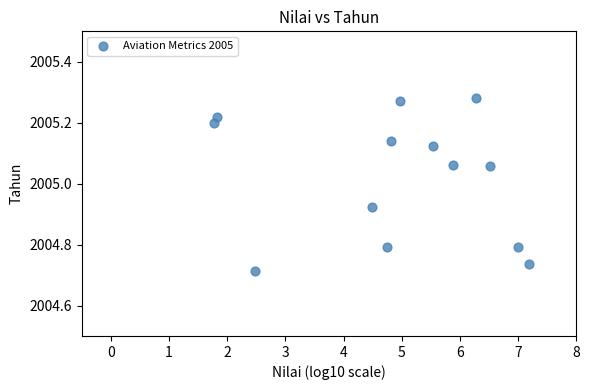

What is the range of Y values (max minus min)?

0.6